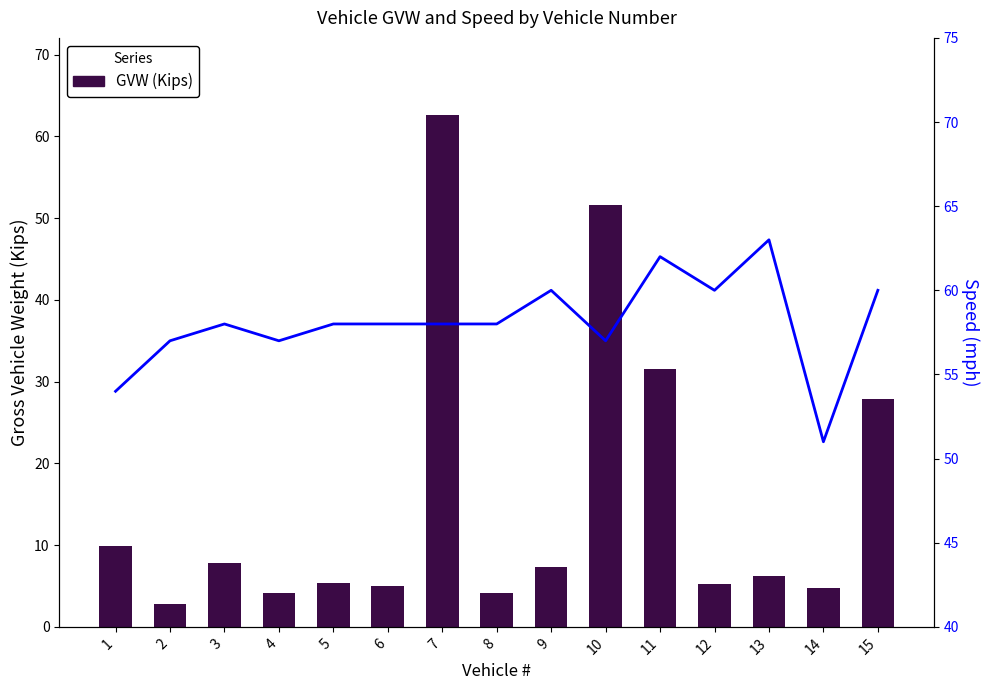

At which label is GVW (Kips) closest to 32?

11